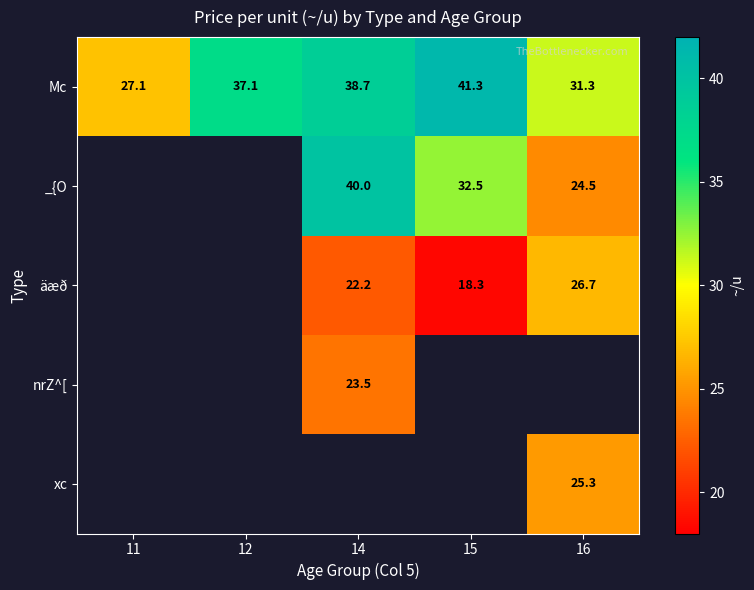

What is the difference between the Mc values at 12 and 11?

10.0